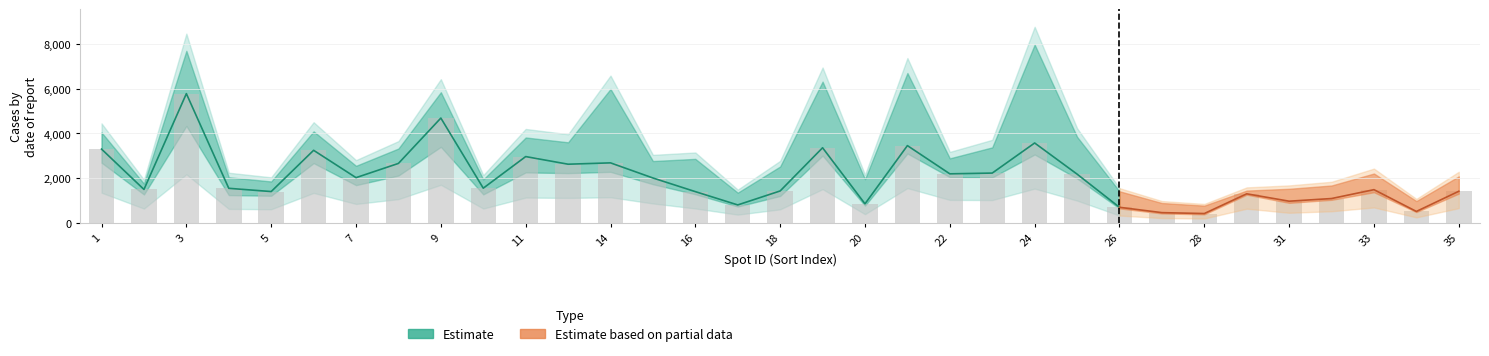

How many groups of bars are there?

33